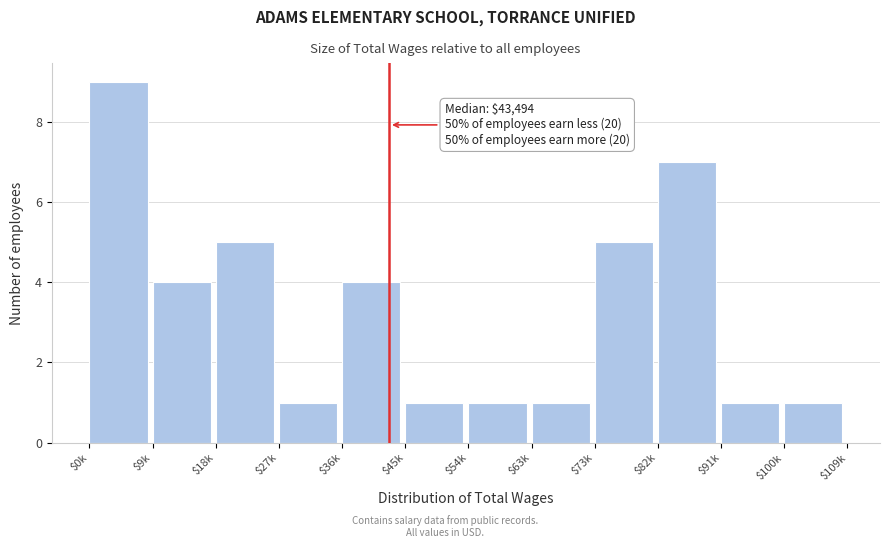

Reading right to left, transcribe all the data shown in this chart.

1	1	7	5	1	1	1	4	1	5	4	9